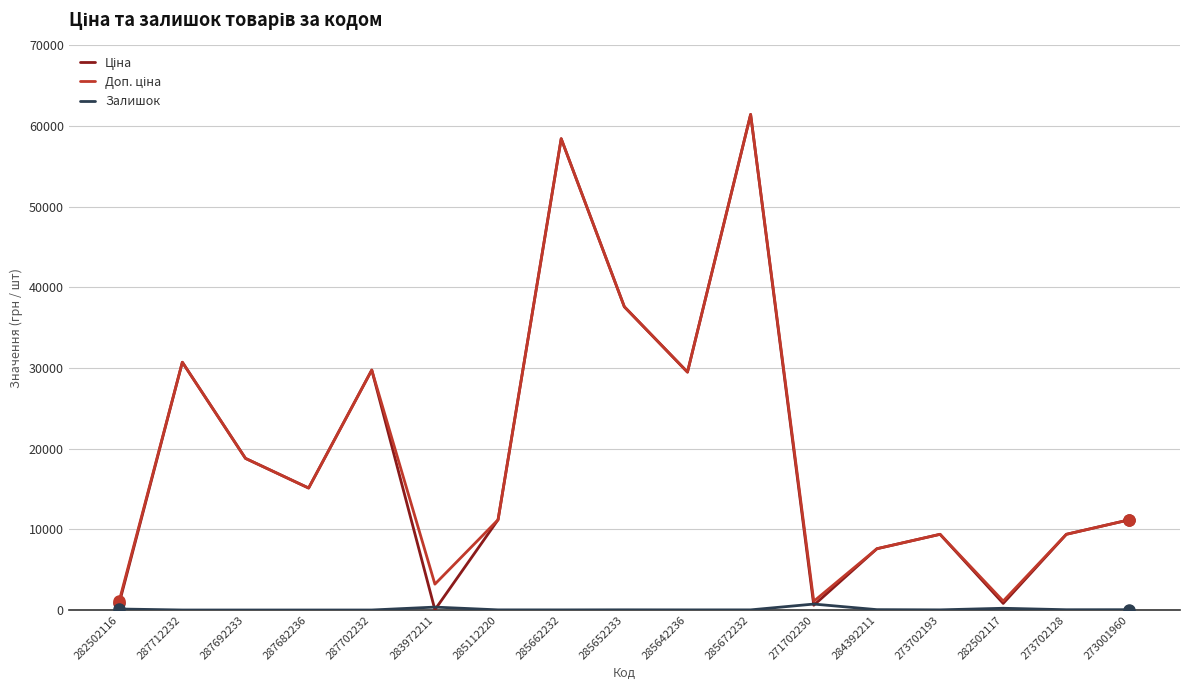

Where does the Залишок series first go above 18?

282502116